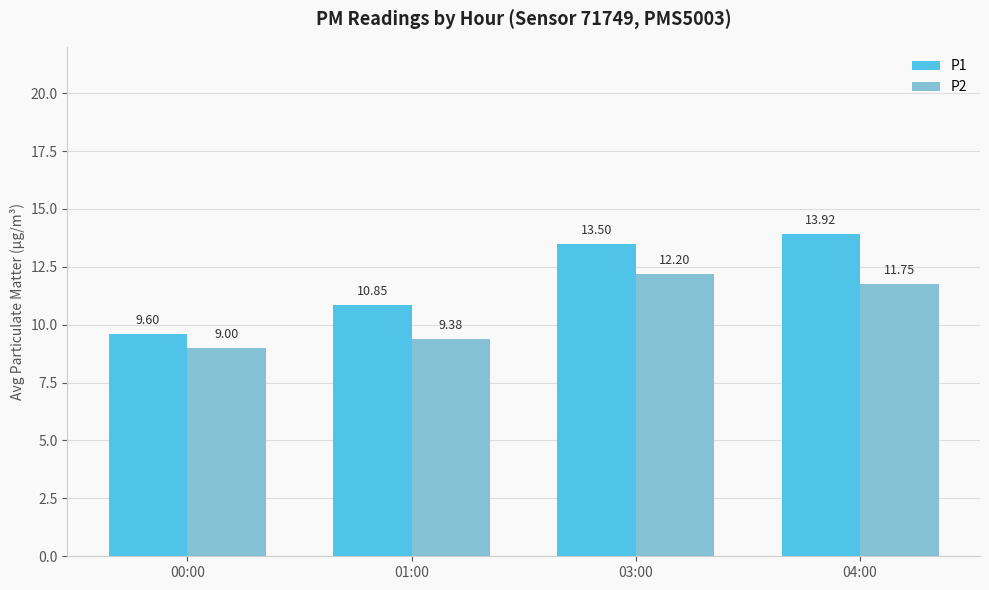

How many bars are there in each group?

2